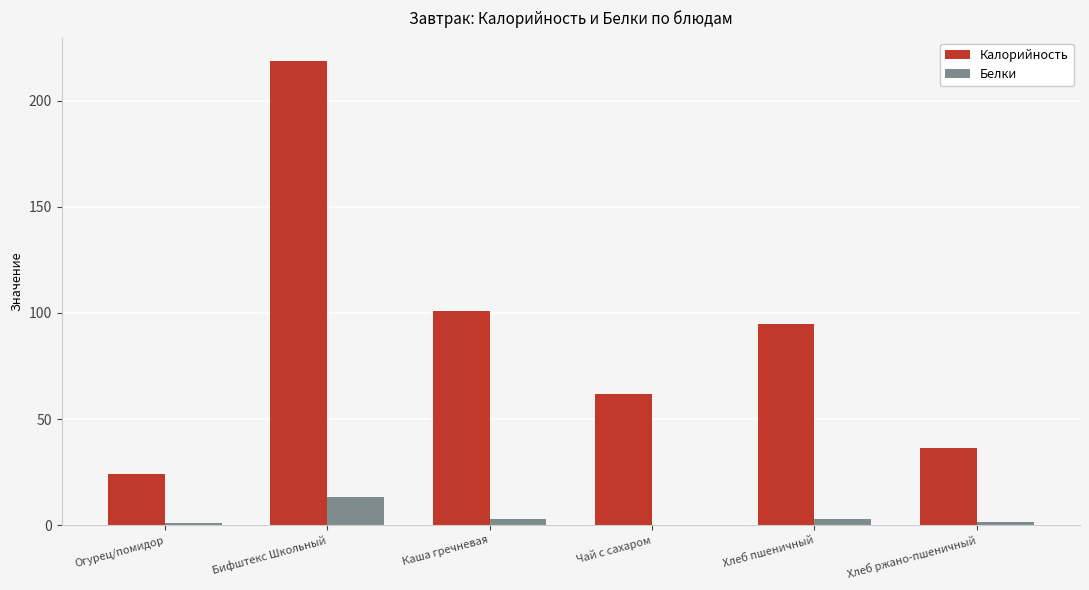

What is the sum of all Белки values?

21.8